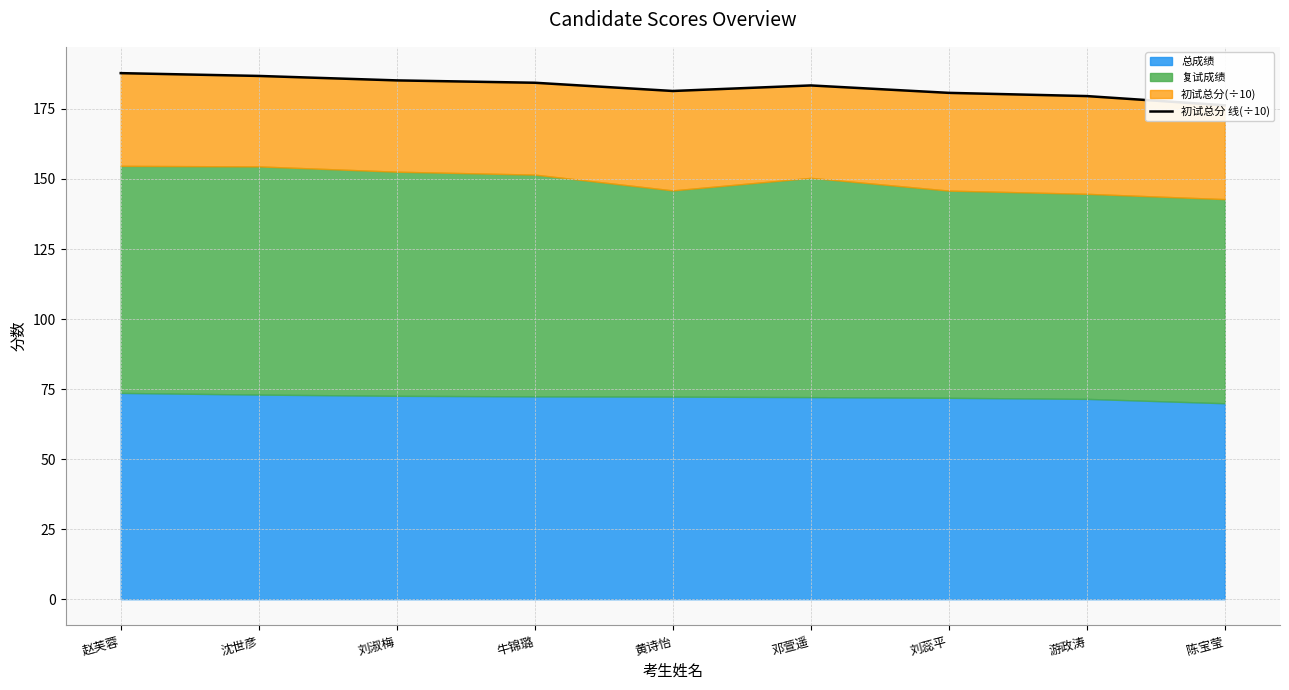

True or false: the data shows 247.6 at 沈世彦.

False